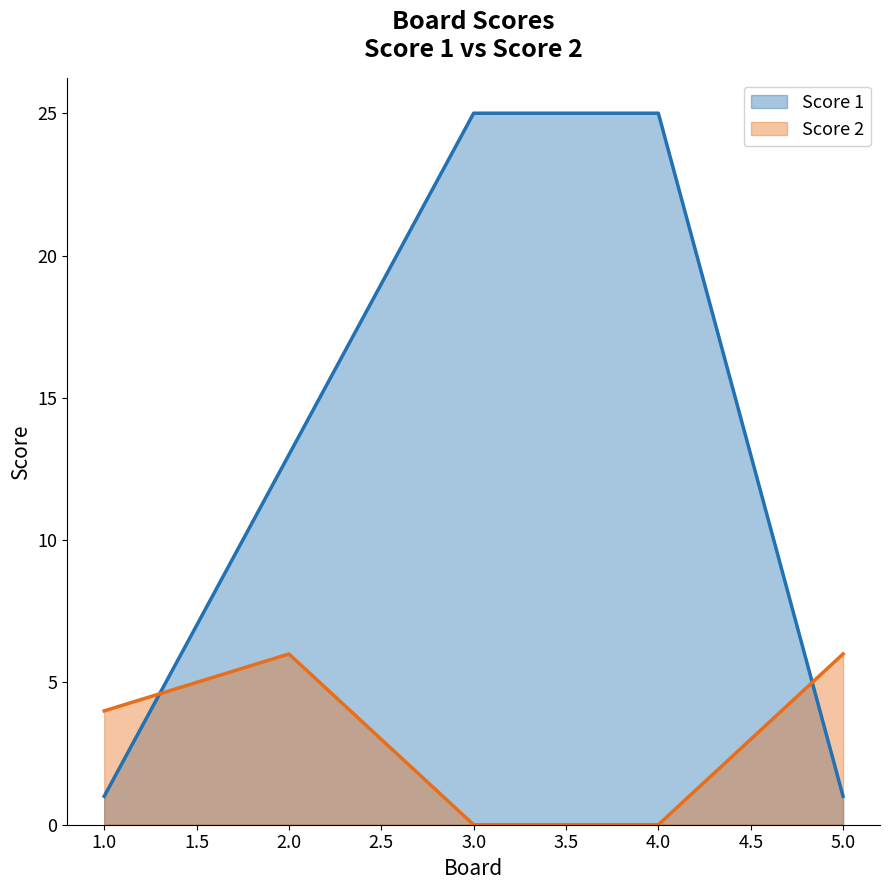

Read the Score 2 value at 2.0.

6